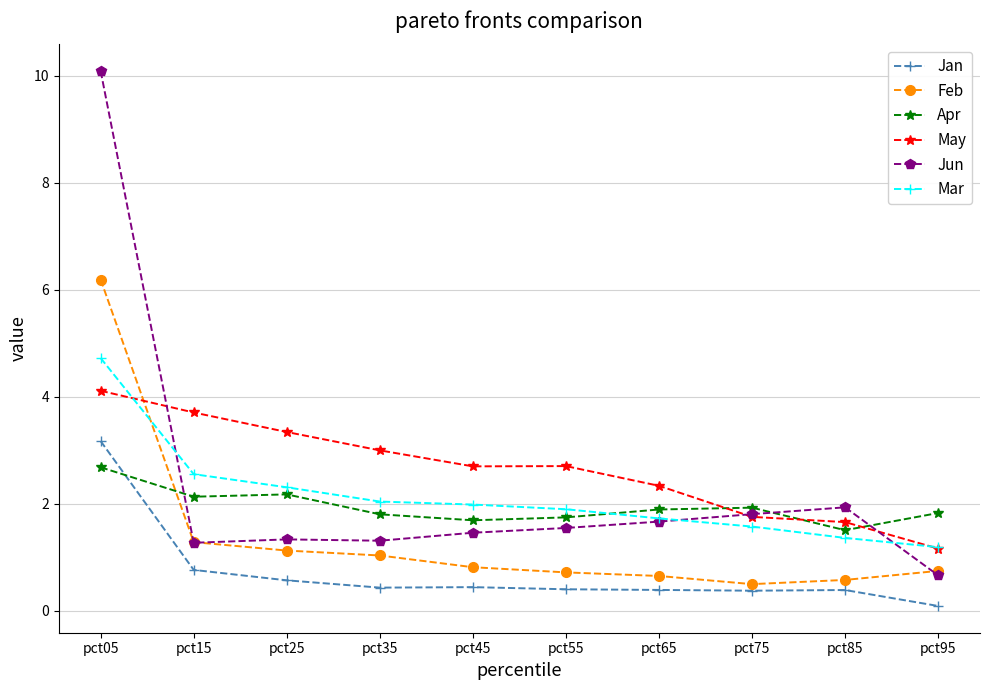

Rank the series at pct55 from lowest to highest value.

Jan, Feb, Jun, Apr, Mar, May